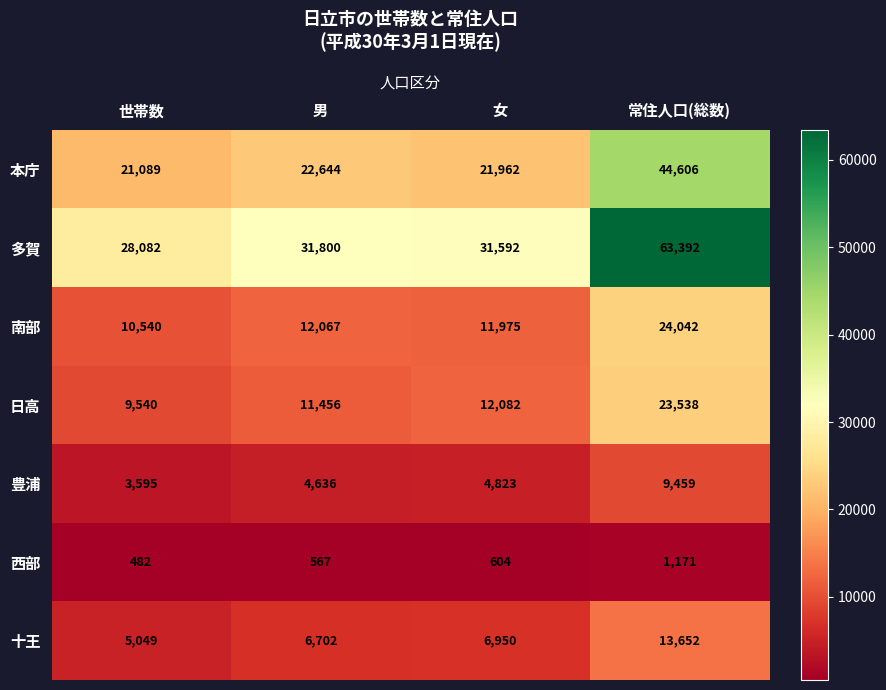

Which series changed the most between 女 and 常住人口(総数)?

多賀